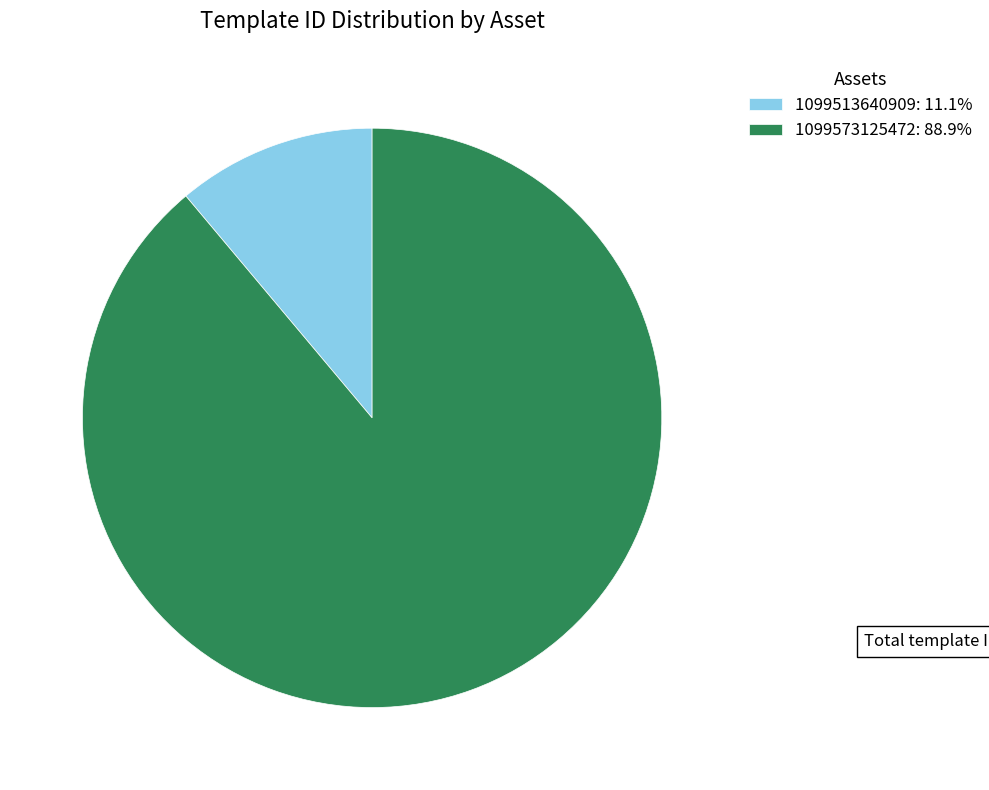

Is there a majority slice in this chart?

Yes